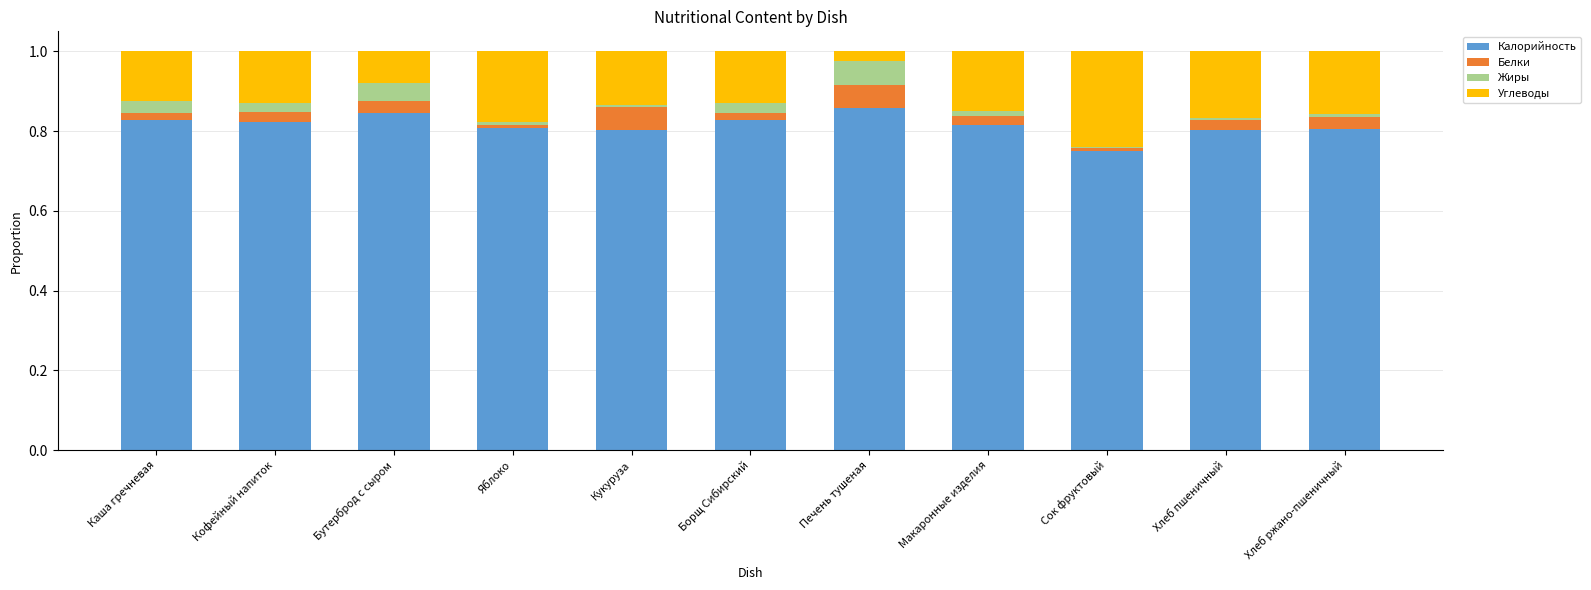

The value of Калорийность at Бутерброд с сыром is 0.8. True or false?

True